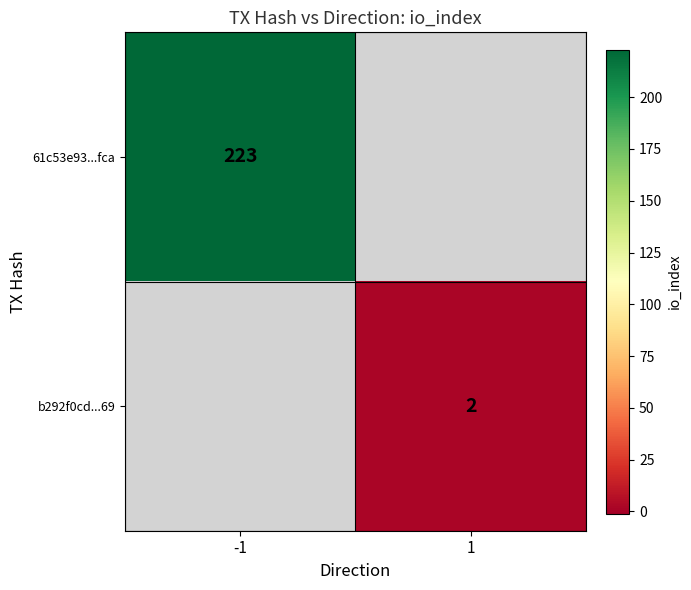

At how many categories does at least one series exceed 18?

1